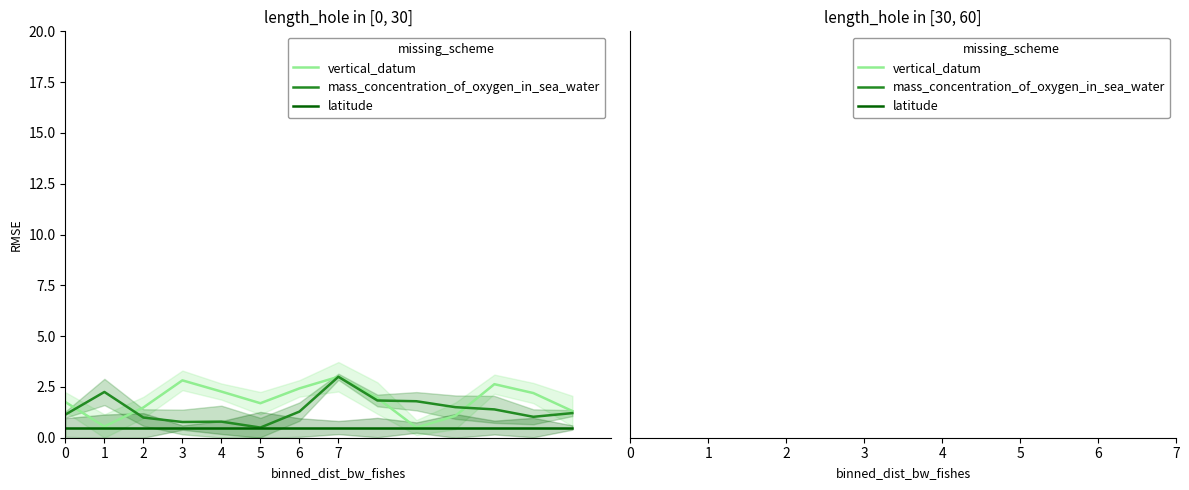

At which category is the sum across all series the highest?

7